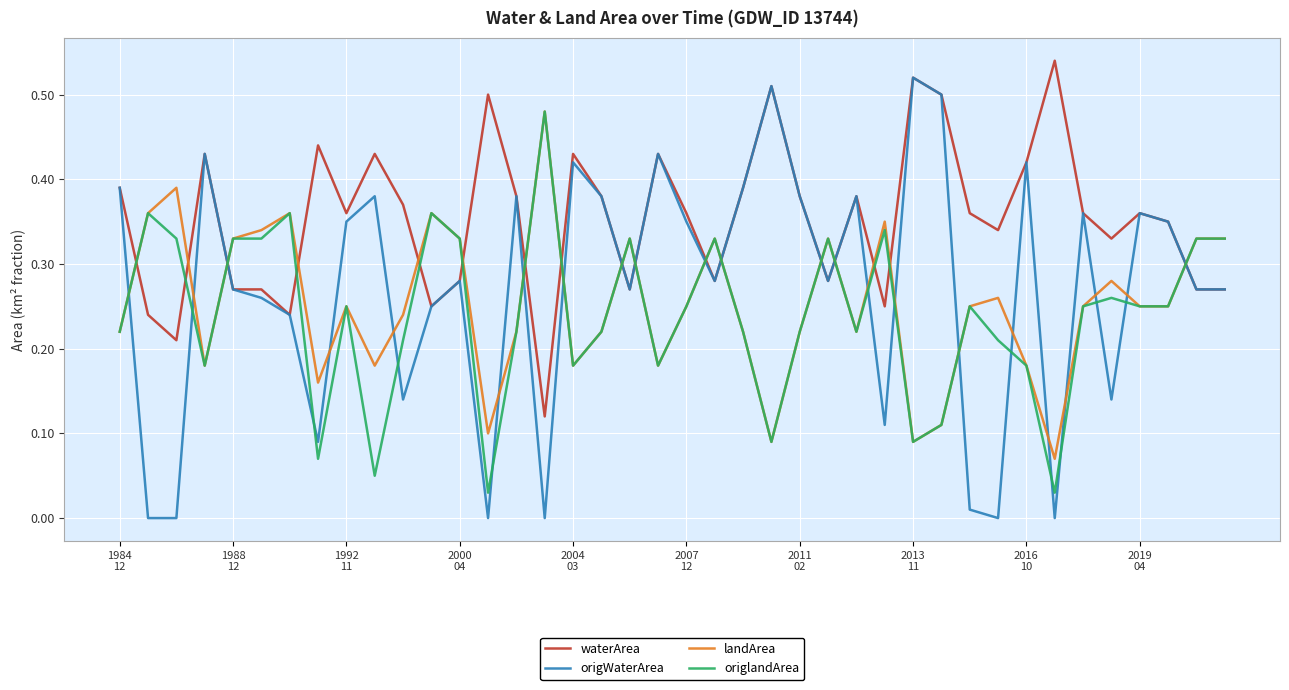

Which series has the largest range (max minus min)?

origWaterArea